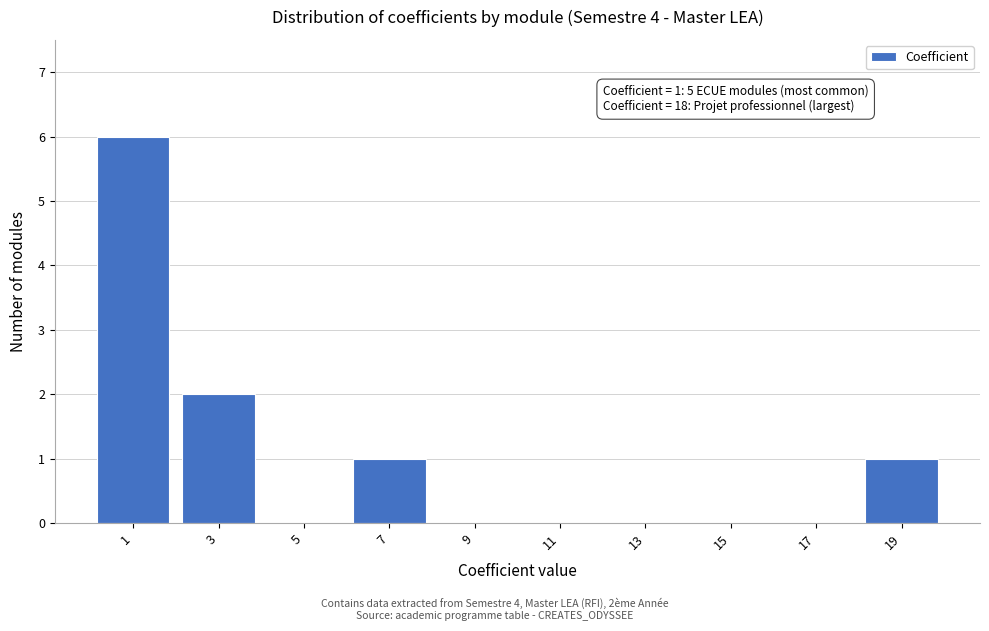

Over which range of the x-axis is the bar tallest?

0 to 2